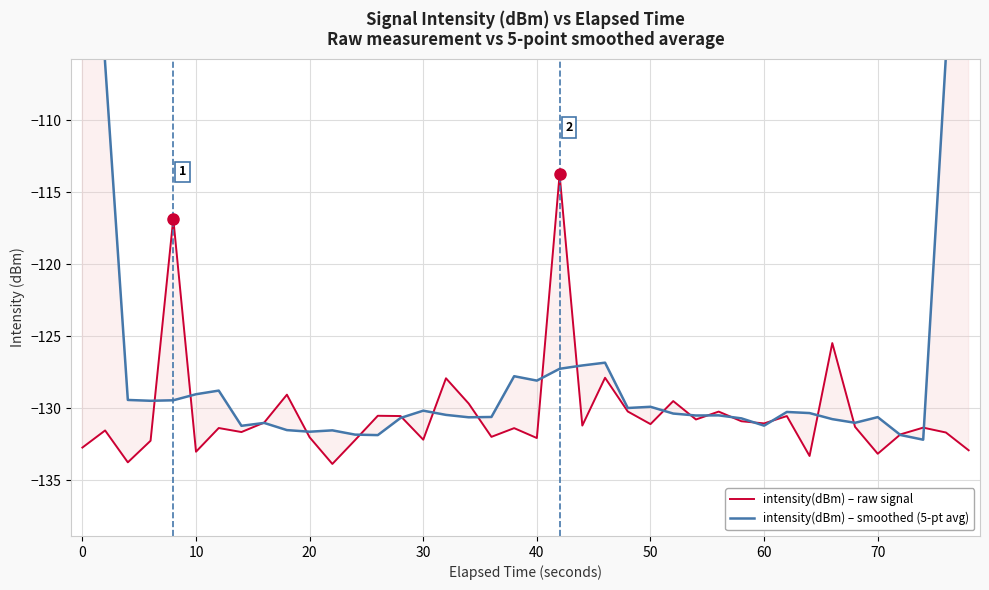

Reading right to left, what are all the values shown in this chart?

intensity(dBm) – raw signal: -132.9	-131.7	-131.3	-131.8	-133.1	-131.3	-125.5	-133.3	-130.5	-131.0	-130.9	-130.2	-130.8	-129.5	-131.1	-130.2	-127.9	-131.2	-113.8	-132.1	-131.4	-132.0	-129.7	-127.9	-132.2	-130.5	-130.5	-132.2	-133.9	-132.0	-129.0	-131.0	-131.6	-131.4	-133.0	-116.8	-132.2	-133.7	-131.5	-132.7
intensity(dBm) – smoothed (5-pt avg): -79.2	-105.5	-132.2	-131.8	-130.6	-131.0	-130.7	-130.3	-130.2	-131.2	-130.7	-130.5	-130.5	-130.4	-129.9	-130.0	-126.8	-127.0	-127.3	-128.1	-127.8	-130.6	-130.6	-130.5	-130.2	-130.7	-131.9	-131.8	-131.5	-131.6	-131.5	-131.0	-131.2	-128.8	-129.0	-129.4	-129.5	-129.4	-106.0	-79.6